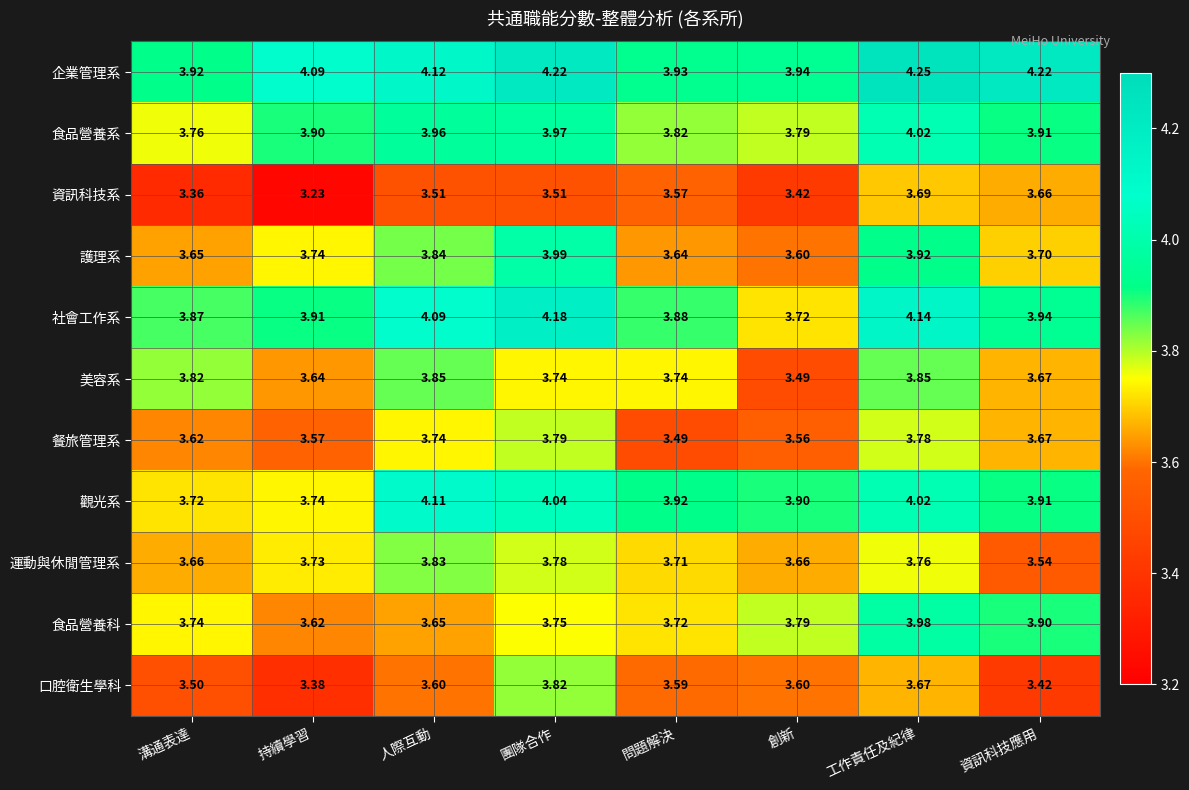

Where is 口腔衛生學科 nearest to the value 3?

持續學習